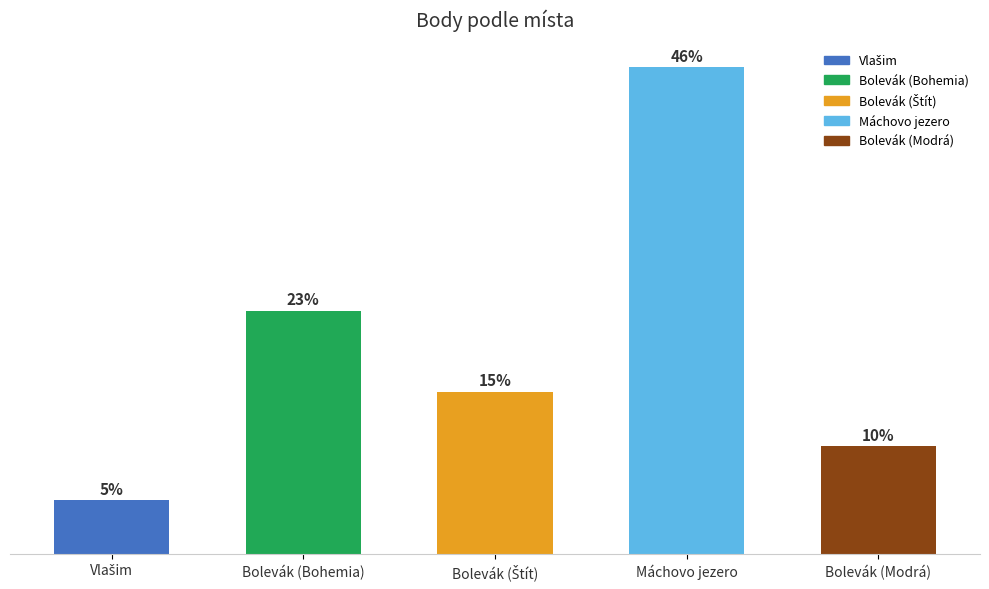

Does the chart contain any negative values?

No